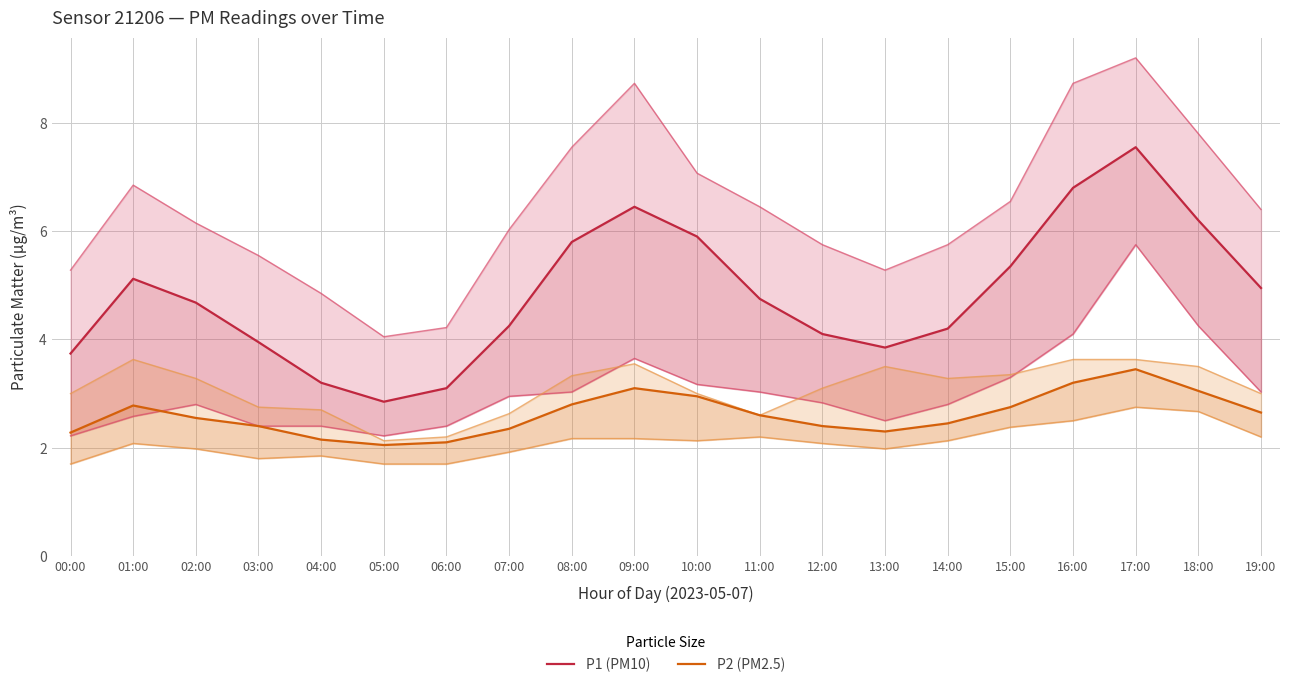

Reading right to left, extract all data points from this chart.

P1 (PM10): 5.0	6.2	7.5	6.8	5.3	4.2	3.9	4.1	4.8	5.9	6.5	5.8	4.2	3.1	2.9	3.2	4.0	4.7	5.1	3.7
P2 (PM2.5): 2.6	3.0	3.5	3.2	2.8	2.5	2.3	2.4	2.6	3.0	3.1	2.8	2.4	2.1	2.0	2.1	2.4	2.5	2.8	2.3